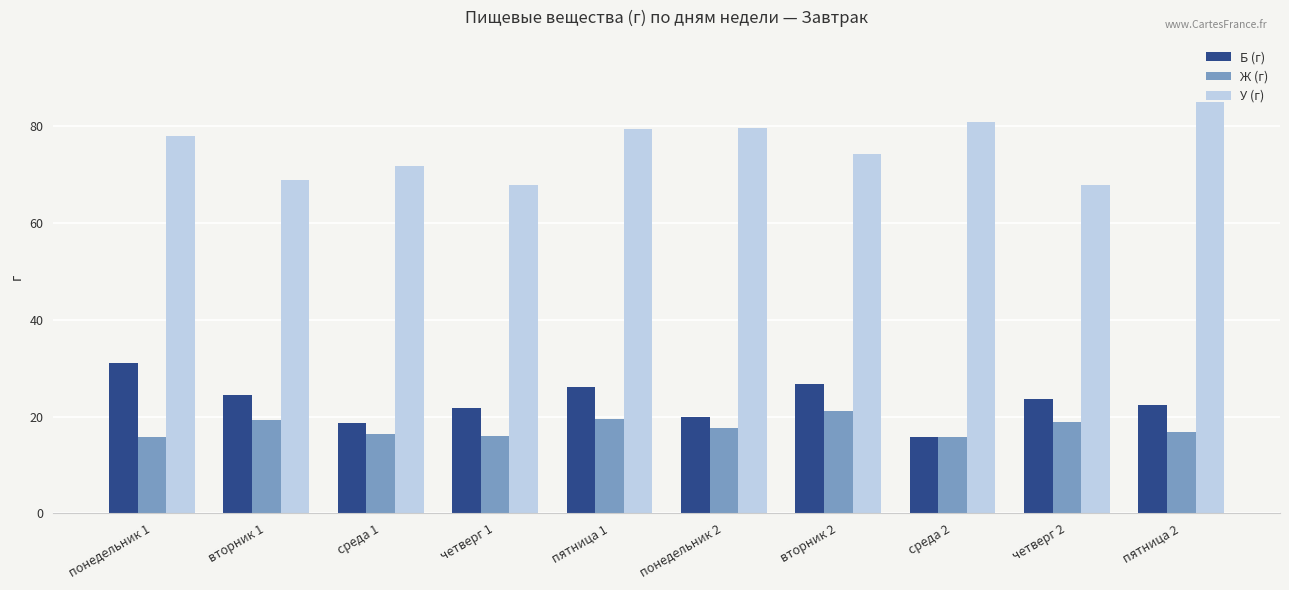

List the series in order of their peak value, highest first.

У (г), Б (г), Ж (г)